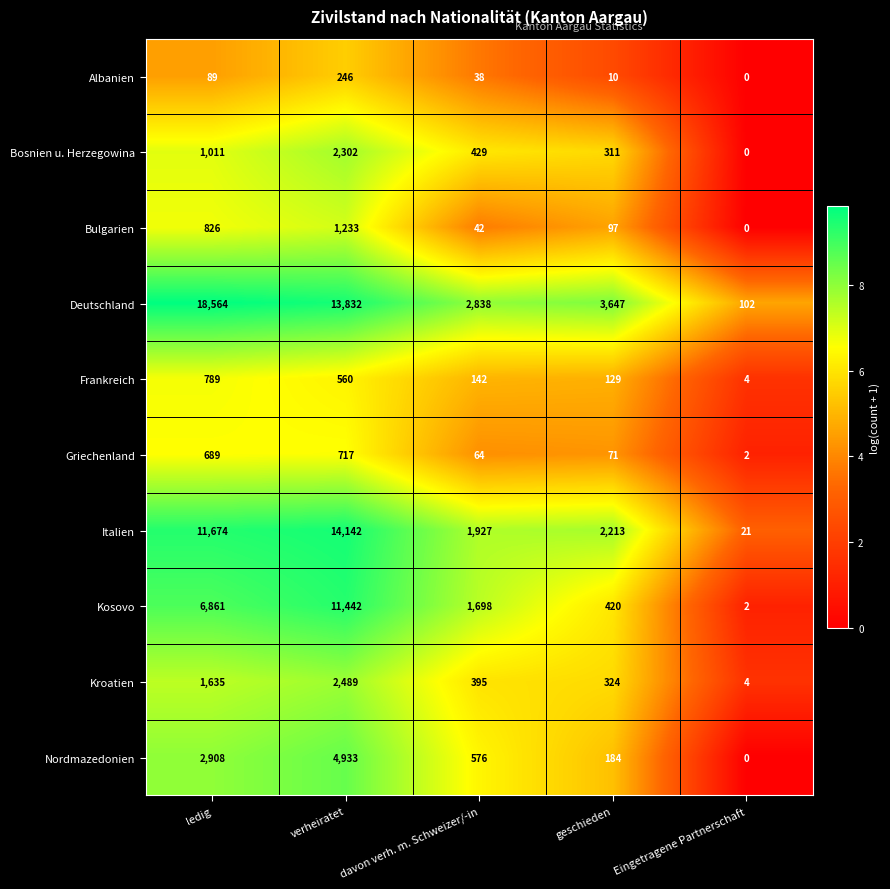

At which category is the sum across all series the highest?

verheiratet